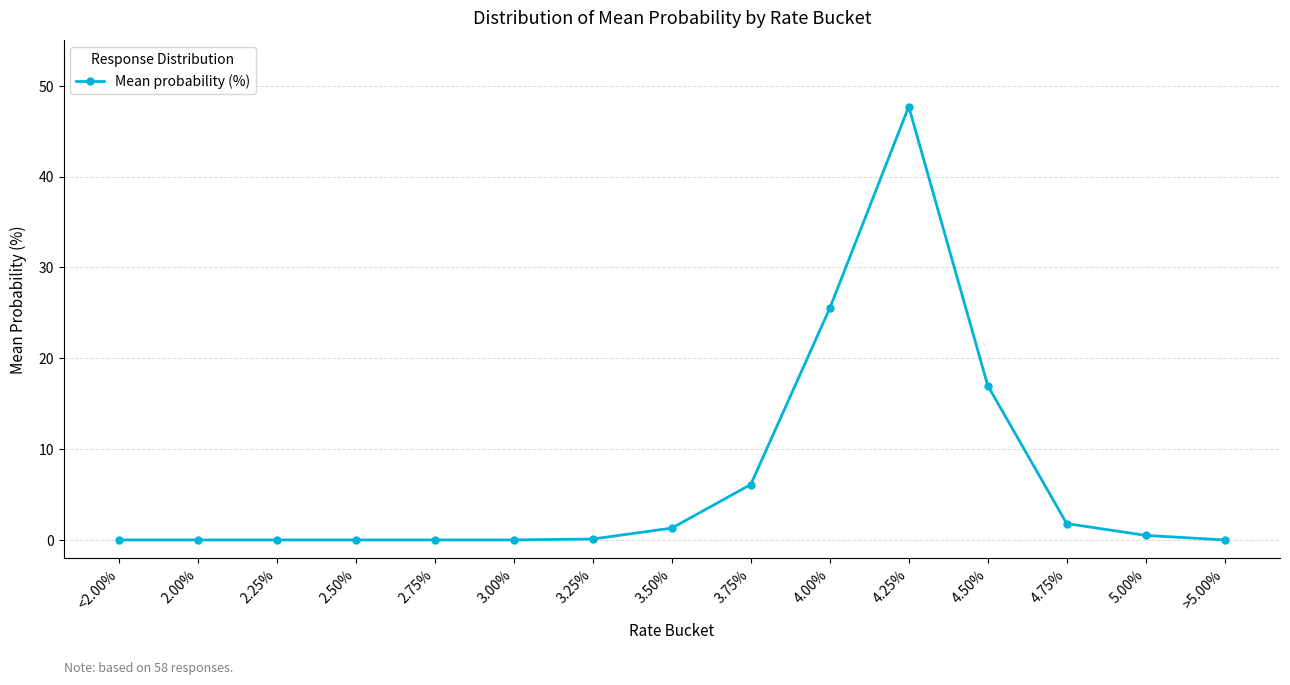

At which category does the chart reach its peak across all series?

4.25%